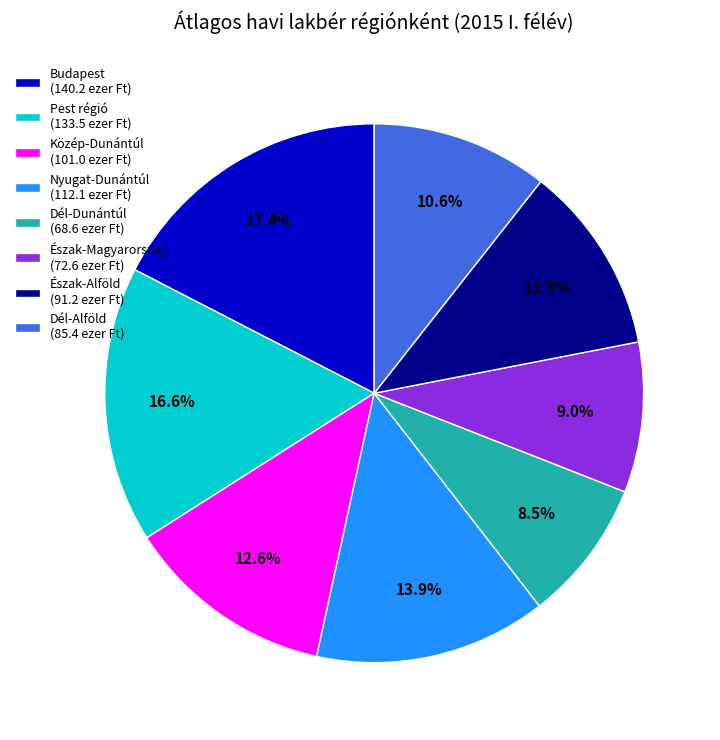

What is the ratio of the value at Közép-Dunántúl (101.0 ezer Ft) to the value at Nyugat-Dunántúl (112.1 ezer Ft)?

0.9